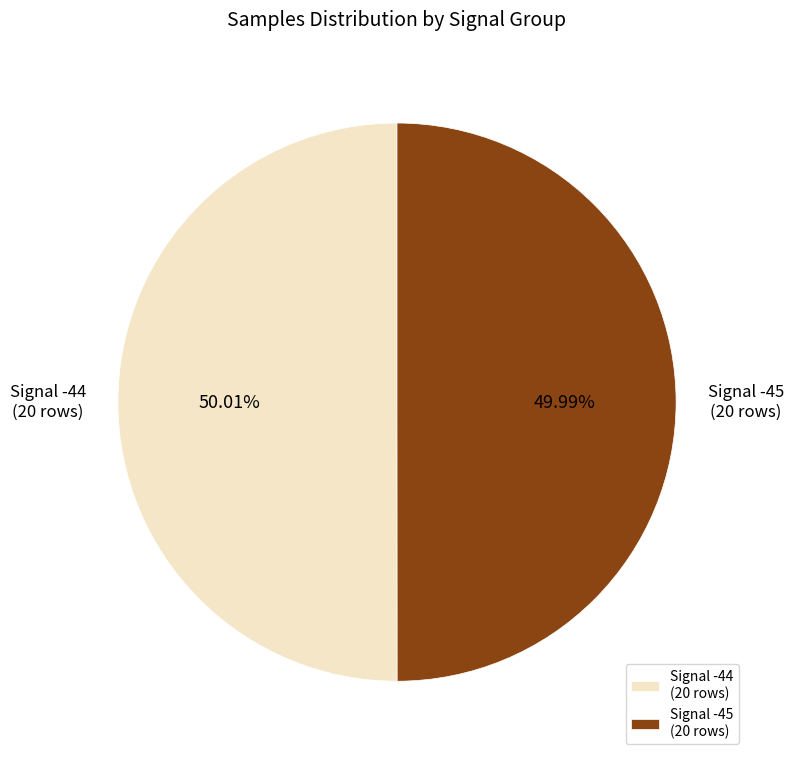

Does any single category account for the majority?

Yes